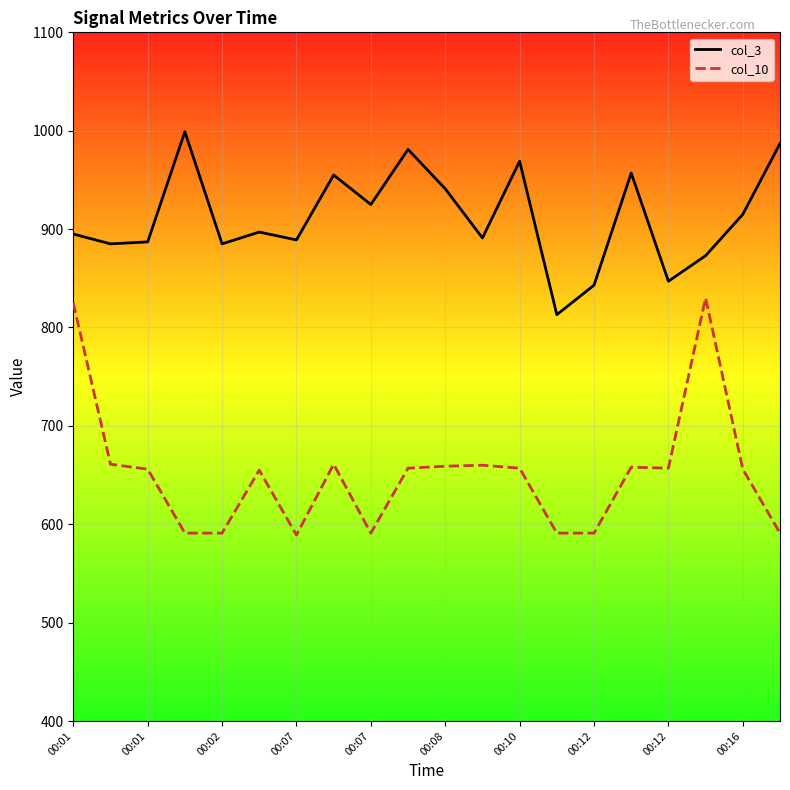

How many lines are shown in the chart?

2